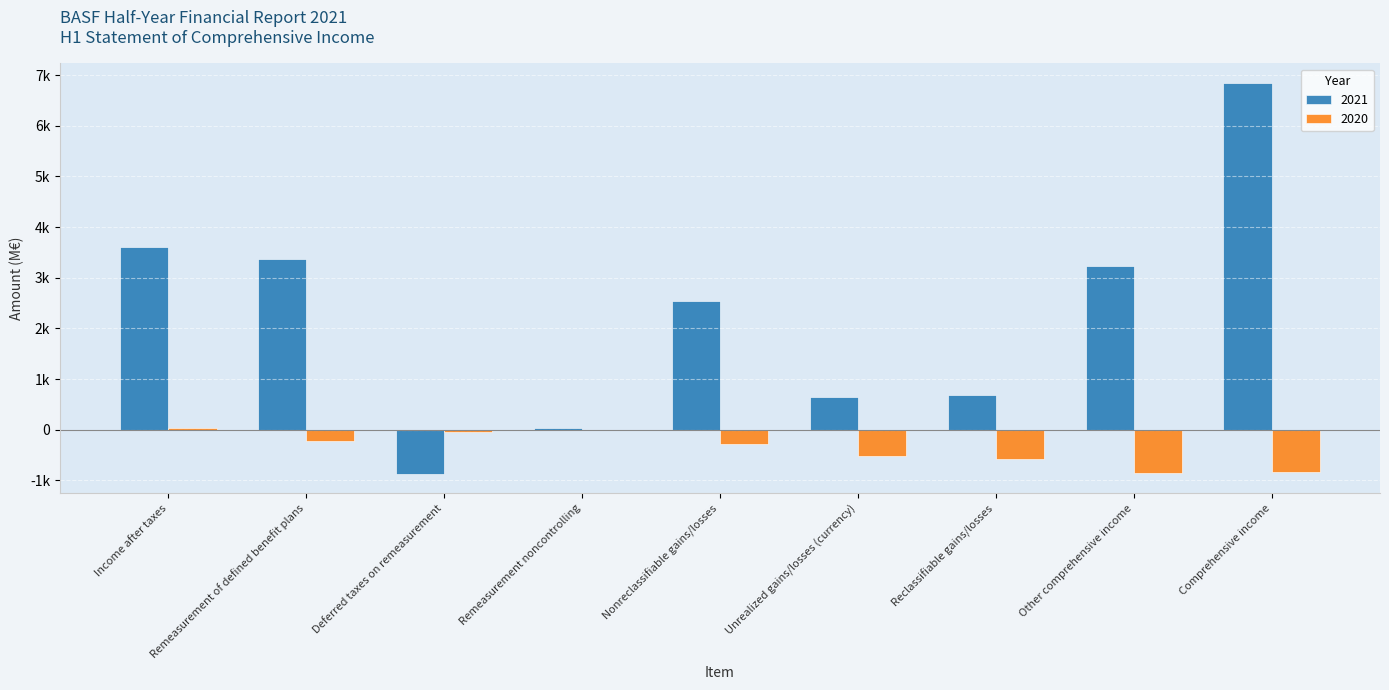

What are all the series names shown in the legend?

2021, 2020